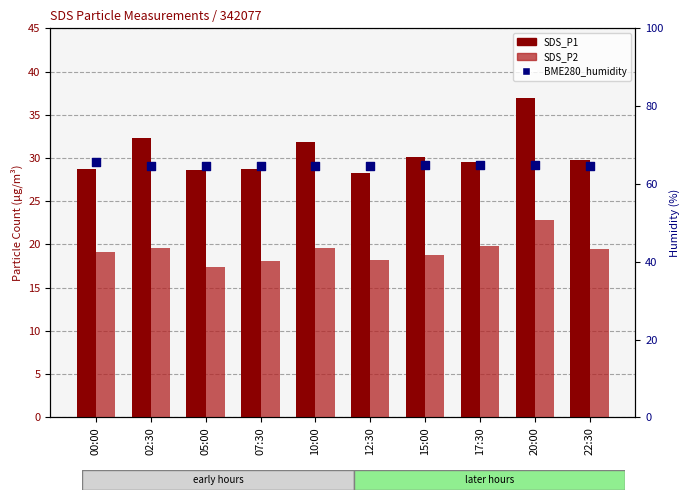

Which series has the widest spread of Y values?

SDS_P1